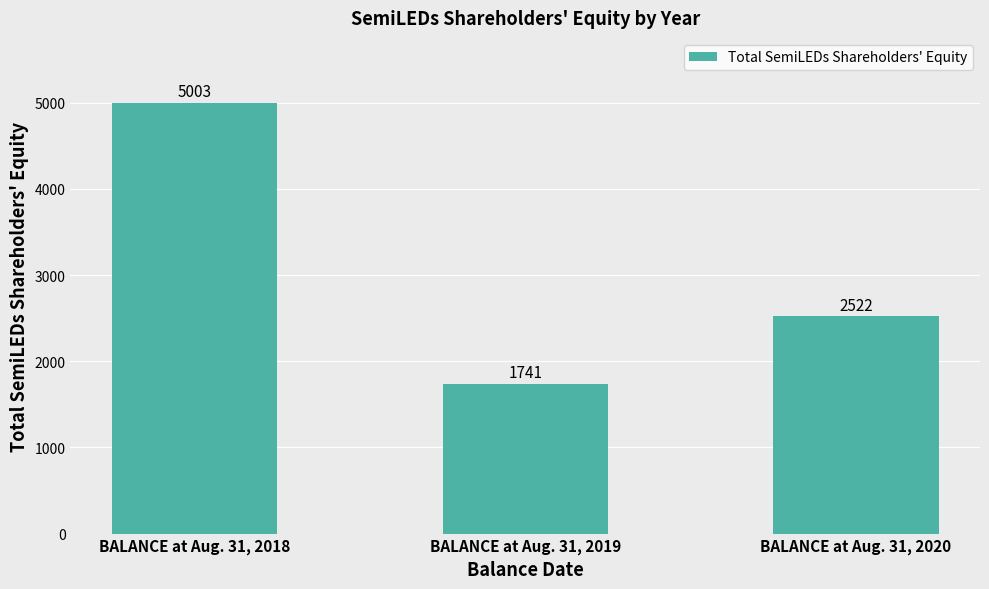

Count the number of data series in this chart.

1